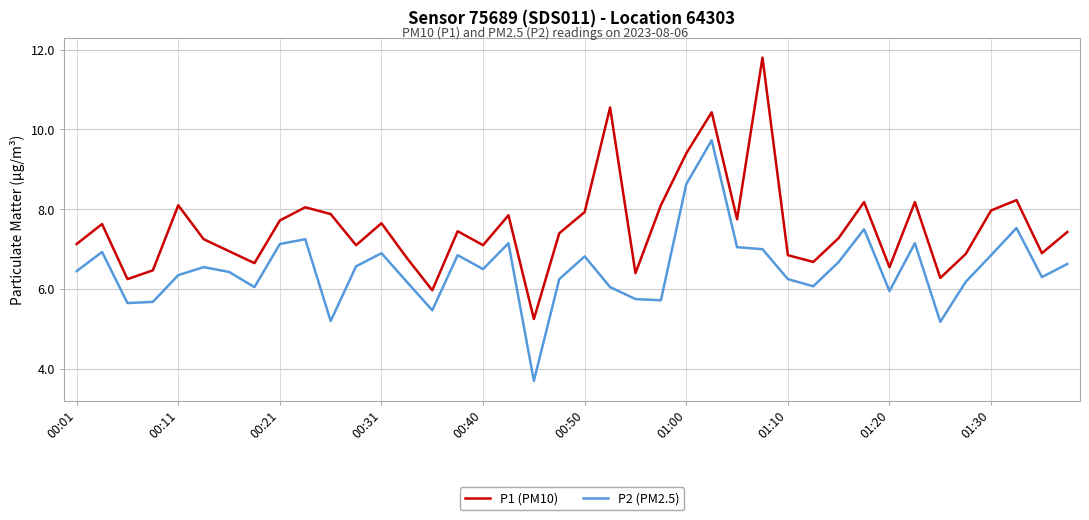

What is the highest value of the P2 (PM2.5) series?

9.7